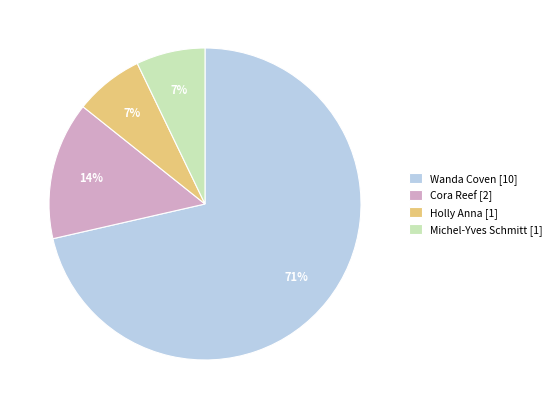

Is the sum of Wanda Coven [10] and Cora Reef [2] greater than half?

Yes